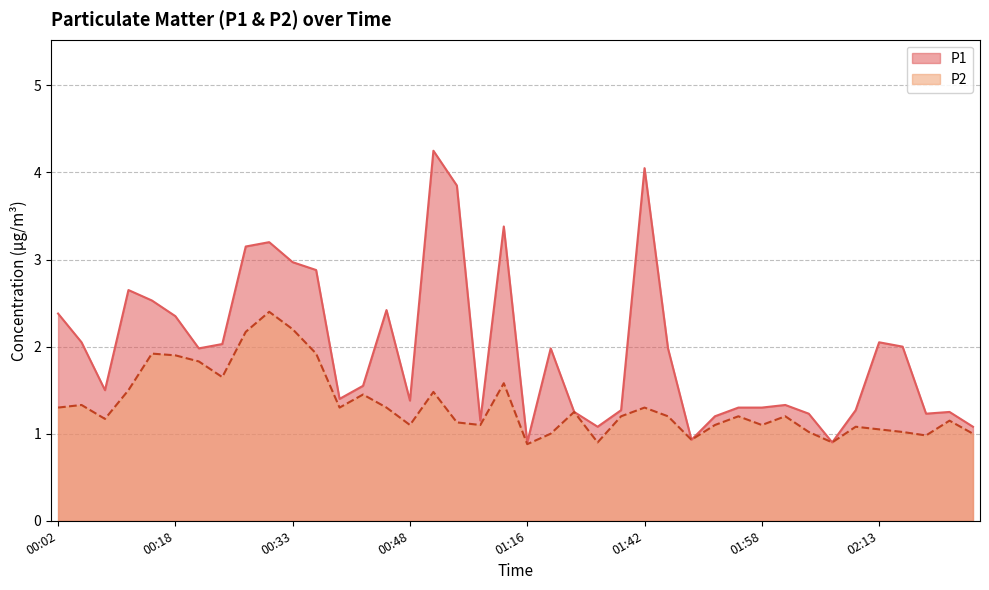

In P1, how many points are higher than both neighbors (excluding endpoints)?

10